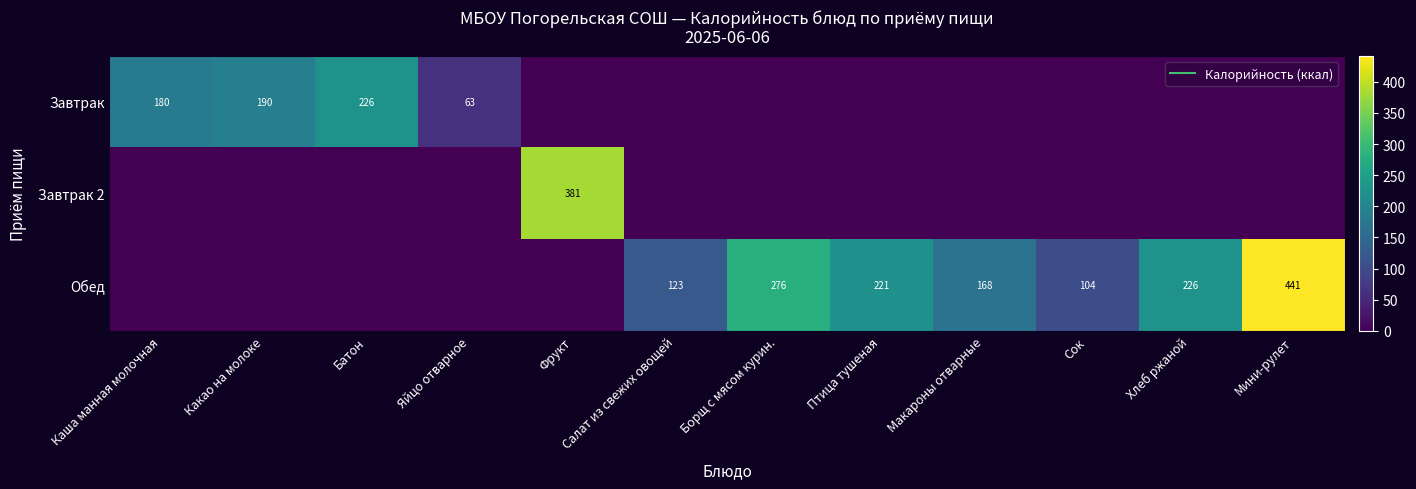

The value of Обед at Борщ с мясом курин. is 58.3. True or false?

False